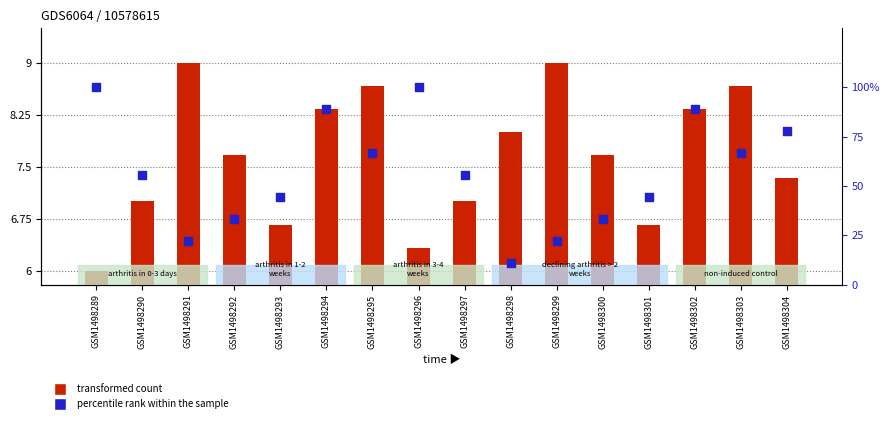

What is the total value across all series at GSM1498295?

75.3